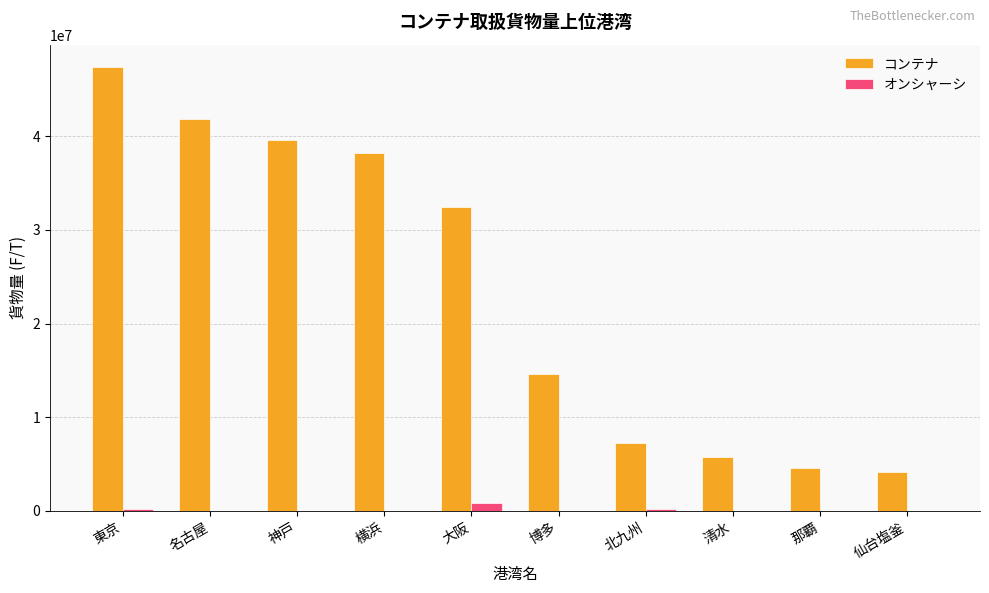

Count the number of data series in this chart.

2